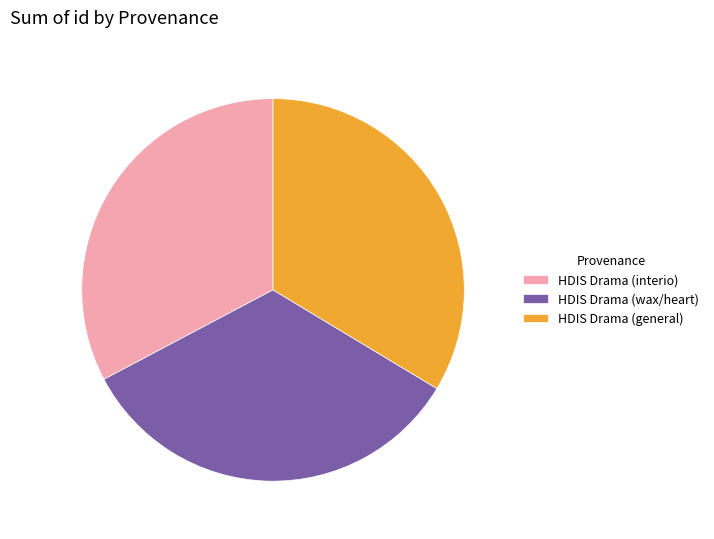

How many slices are in this pie chart?

3